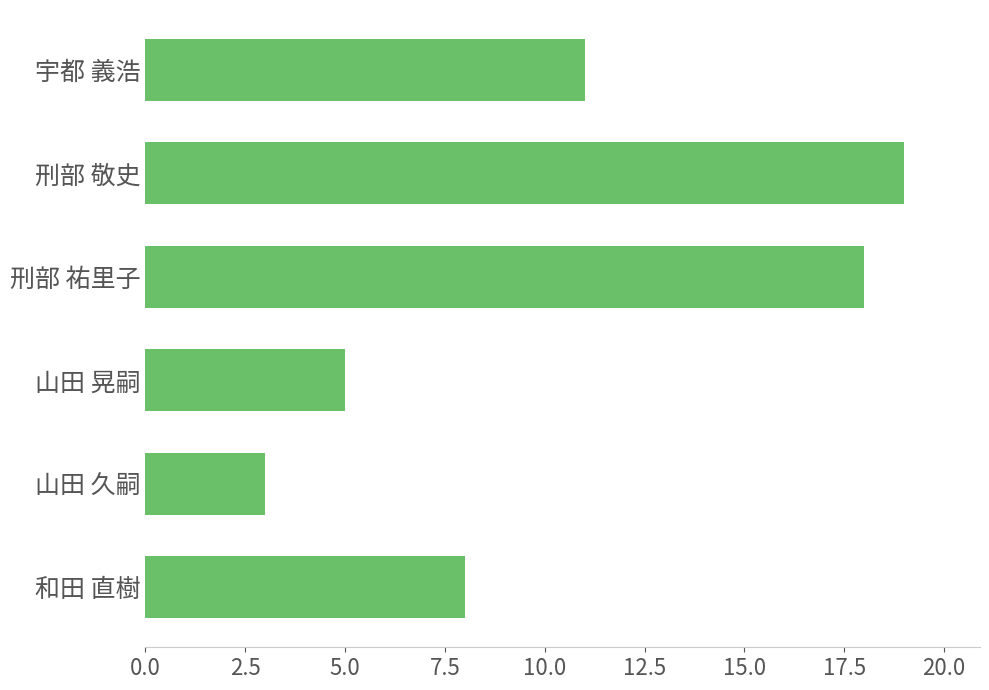

What is the average value?

11